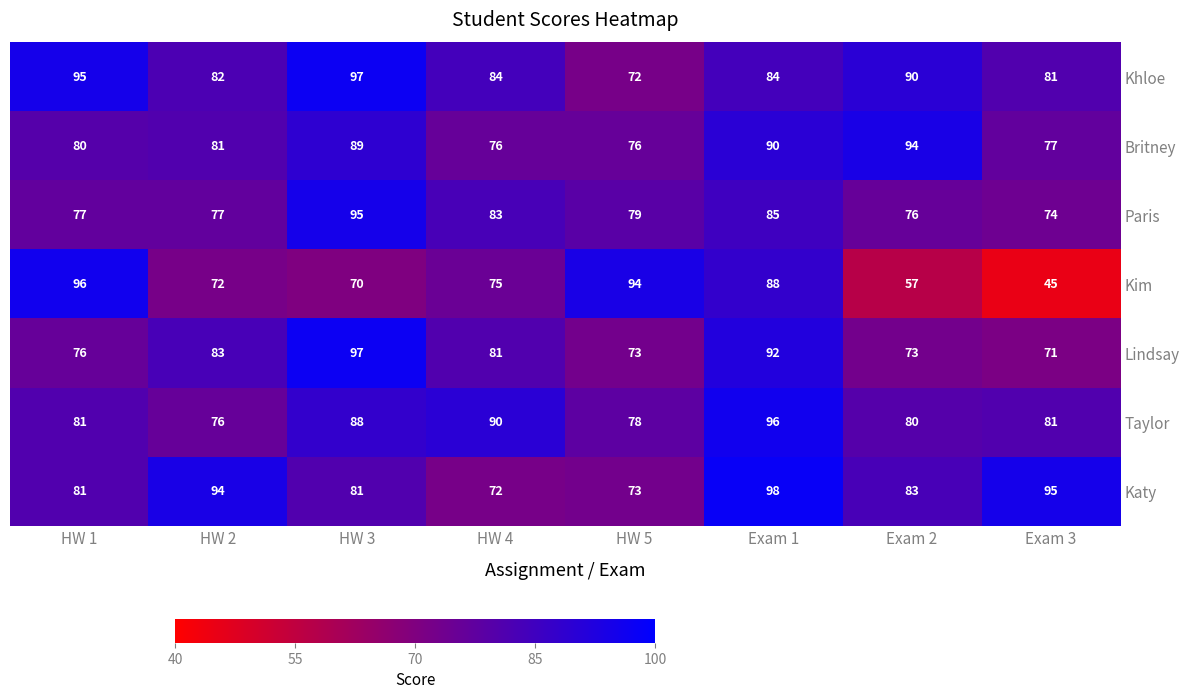

What is the spread (max minus min) of values at HW 4?

18